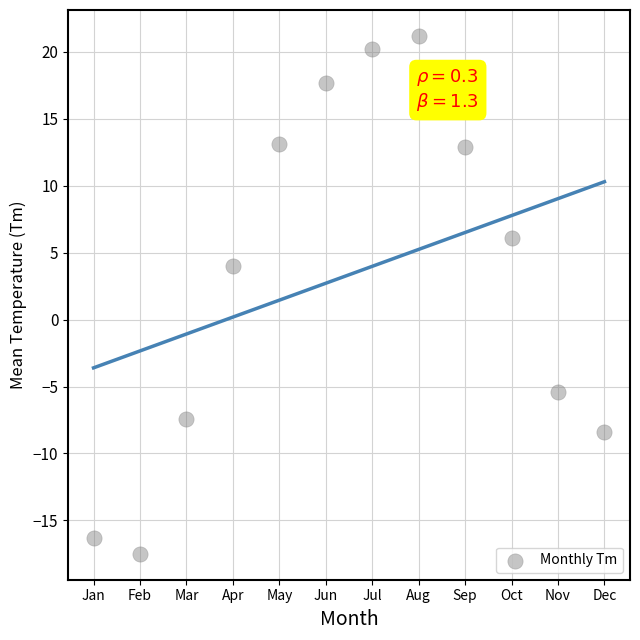

What is the average X value?

6.5